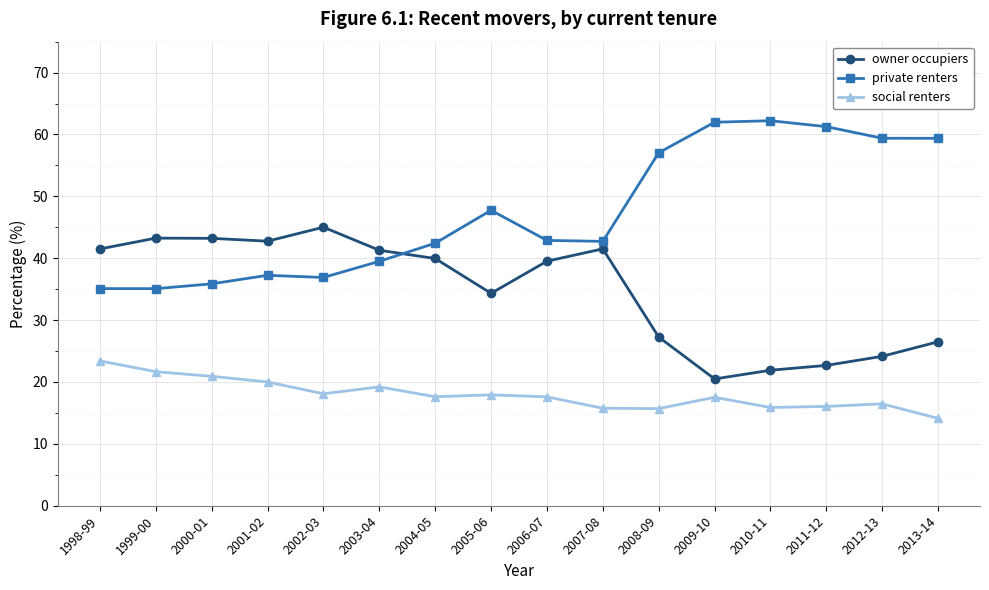

What is the maximum value for private renters?

62.2